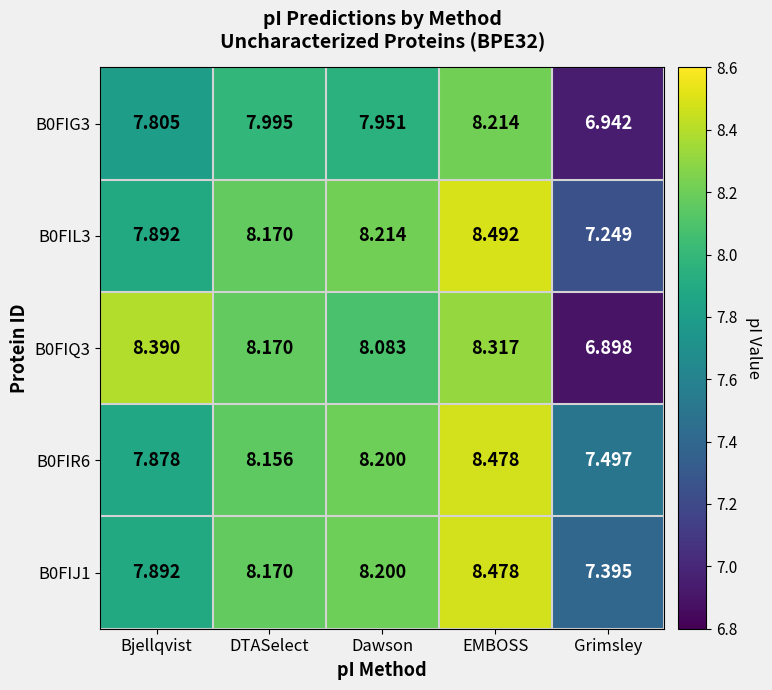

At which category is the sum across all series the highest?

EMBOSS